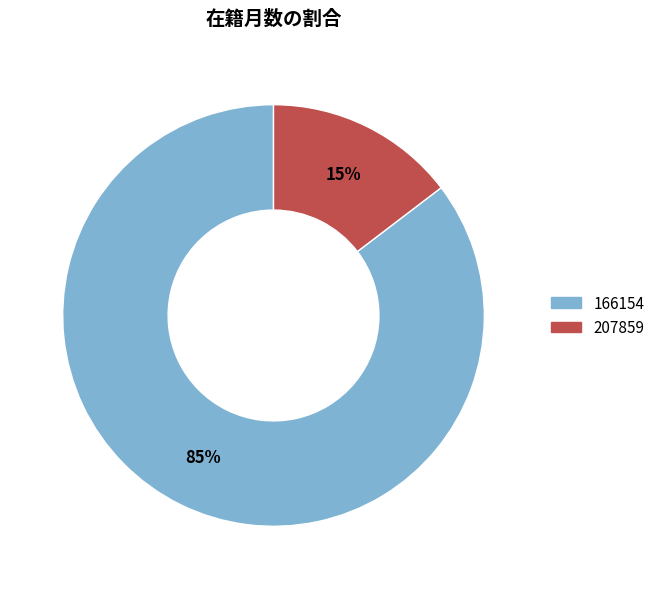

To the nearest percent, what percentage of the pie is 207859?

15%